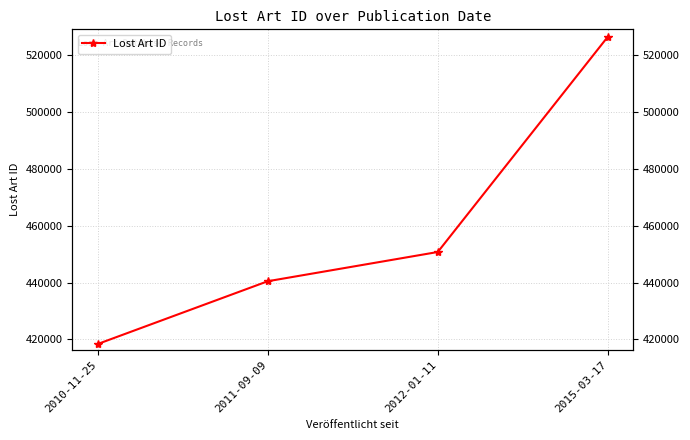

True or false: the data has more than 2 interior local peaks.

False